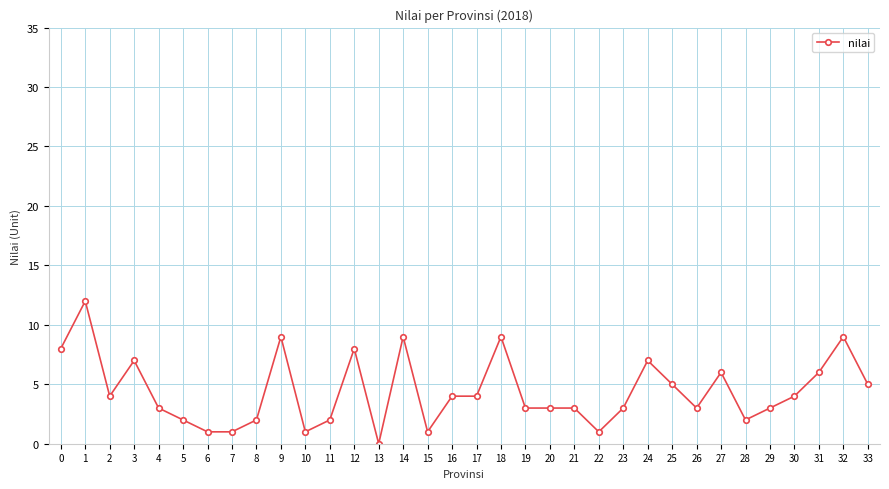

Where is the first local maximum?

1